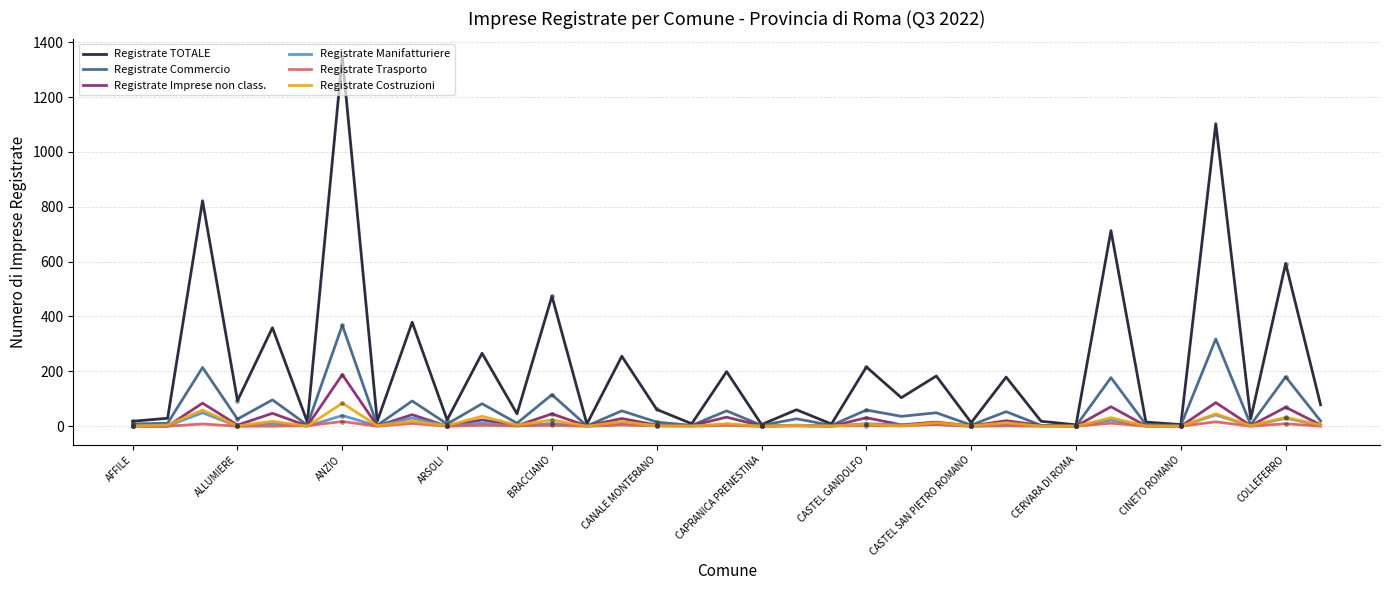

Which series has the largest total across all categories?

Registrate TOTALE